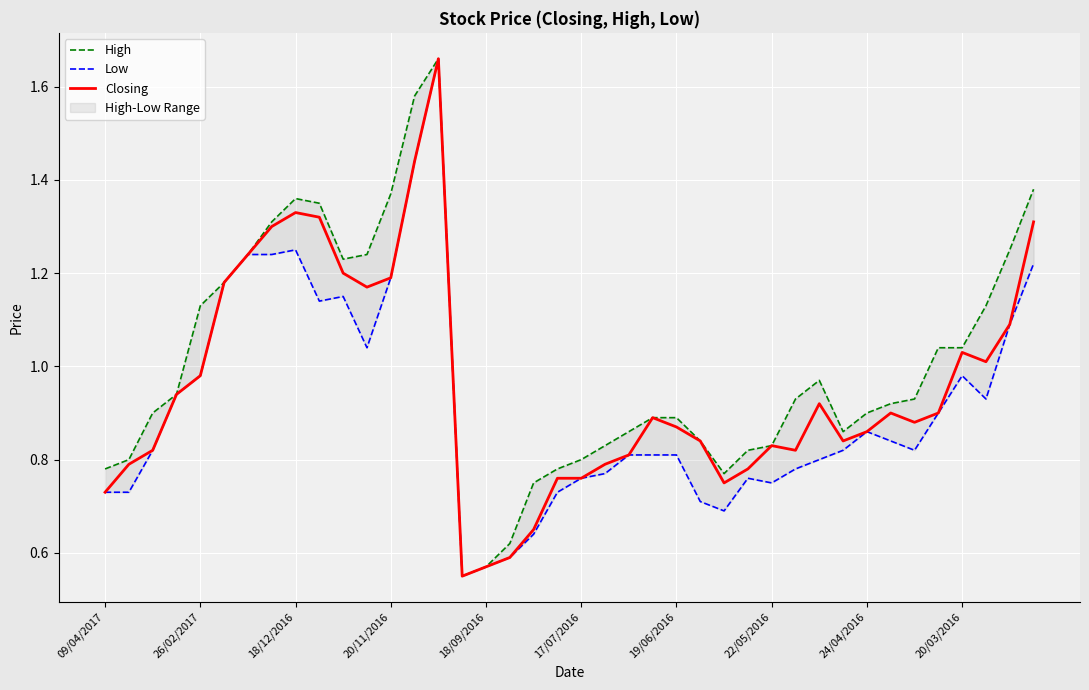

Which series has the largest range (max minus min)?

High